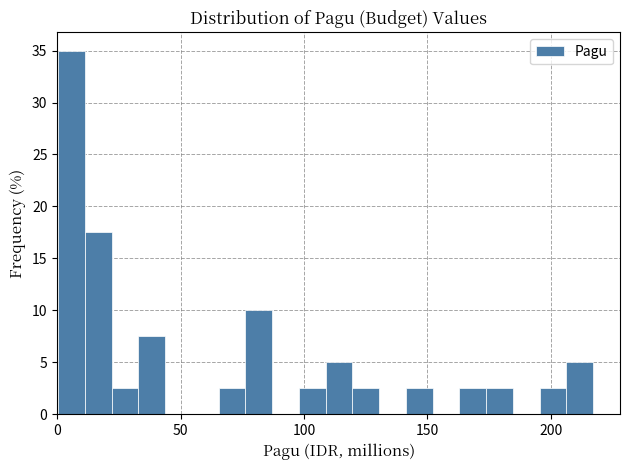

Read against the x-axis, roughly where is the centre of the tallest bar?

5